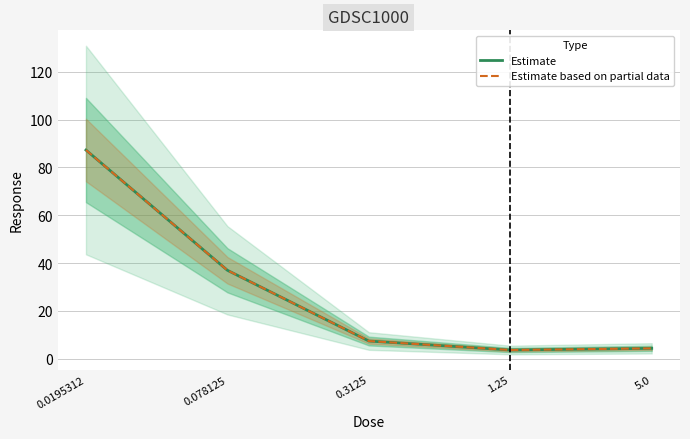

How many lines are shown in the chart?

2